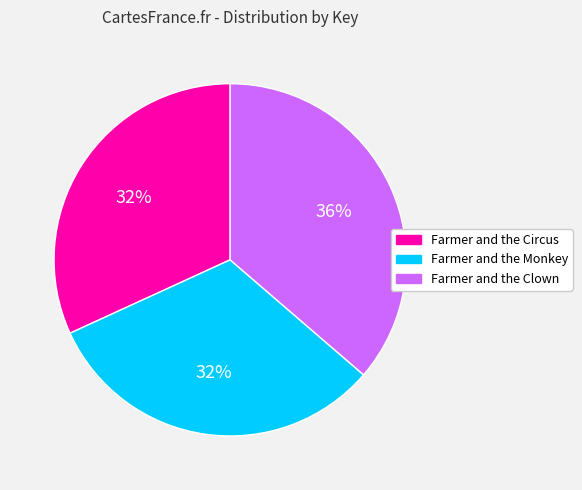

Do Farmer and the Monkey and Farmer and the Circus together represent more than half of the pie?

Yes